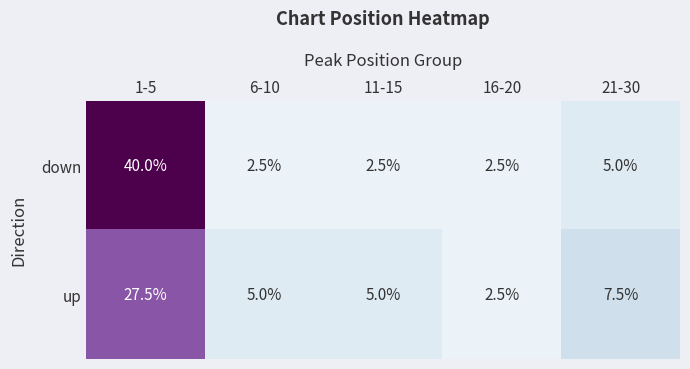

Between 11-15 and 16-20, which series saw the biggest shift?

up